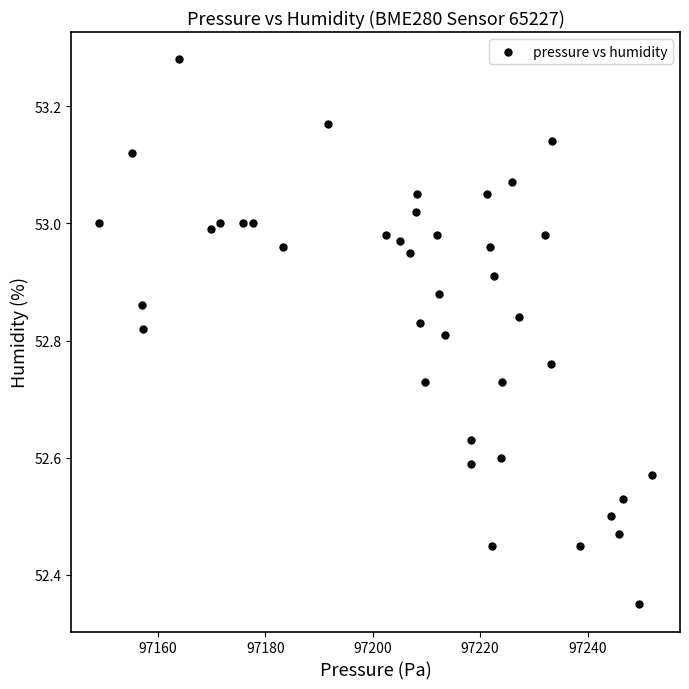

What is the range of Y values (max minus min)?

0.9